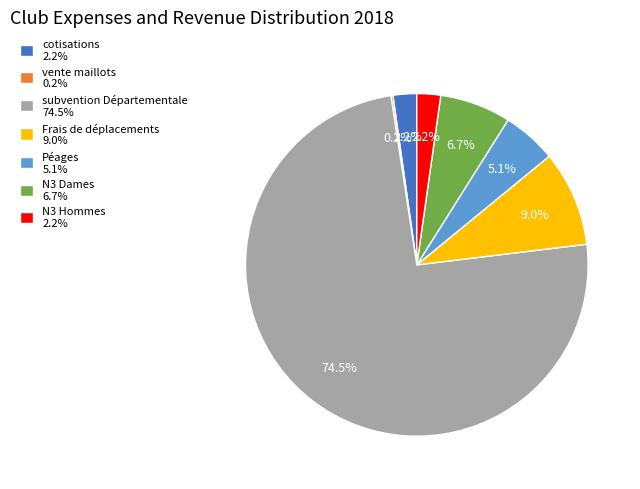

Which has a higher value, cotisations 2.2% or subvention Départementale 74.5%?

subvention Départementale 74.5%